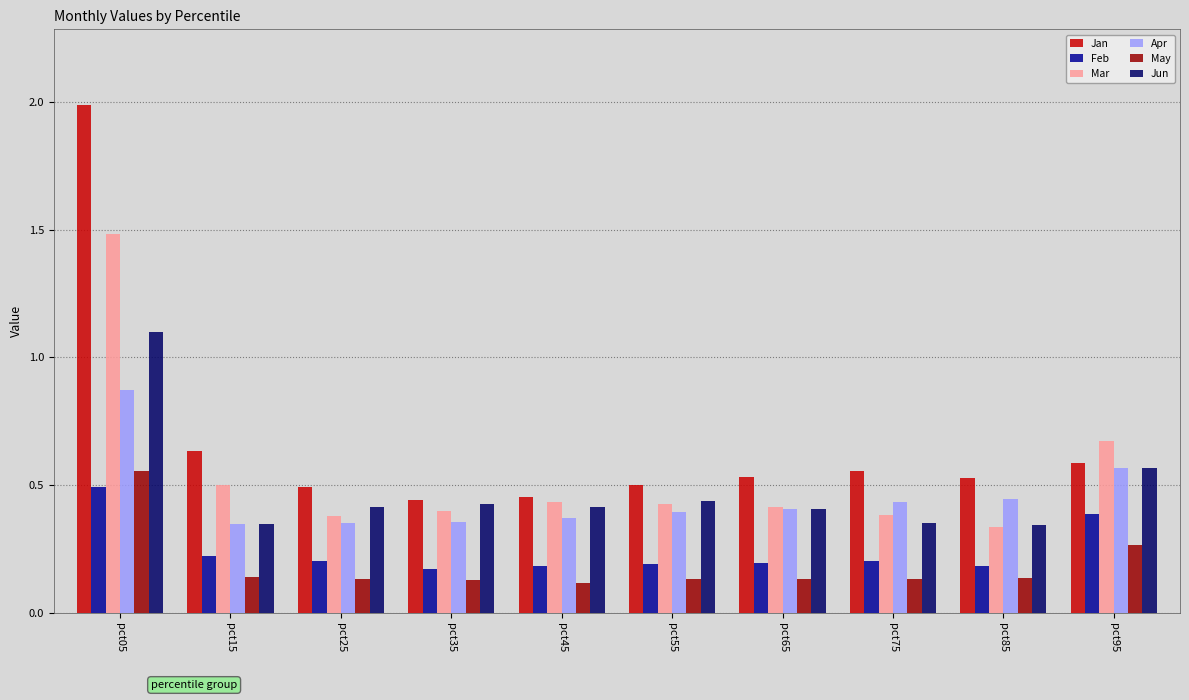

How many bars are there in each group?

6